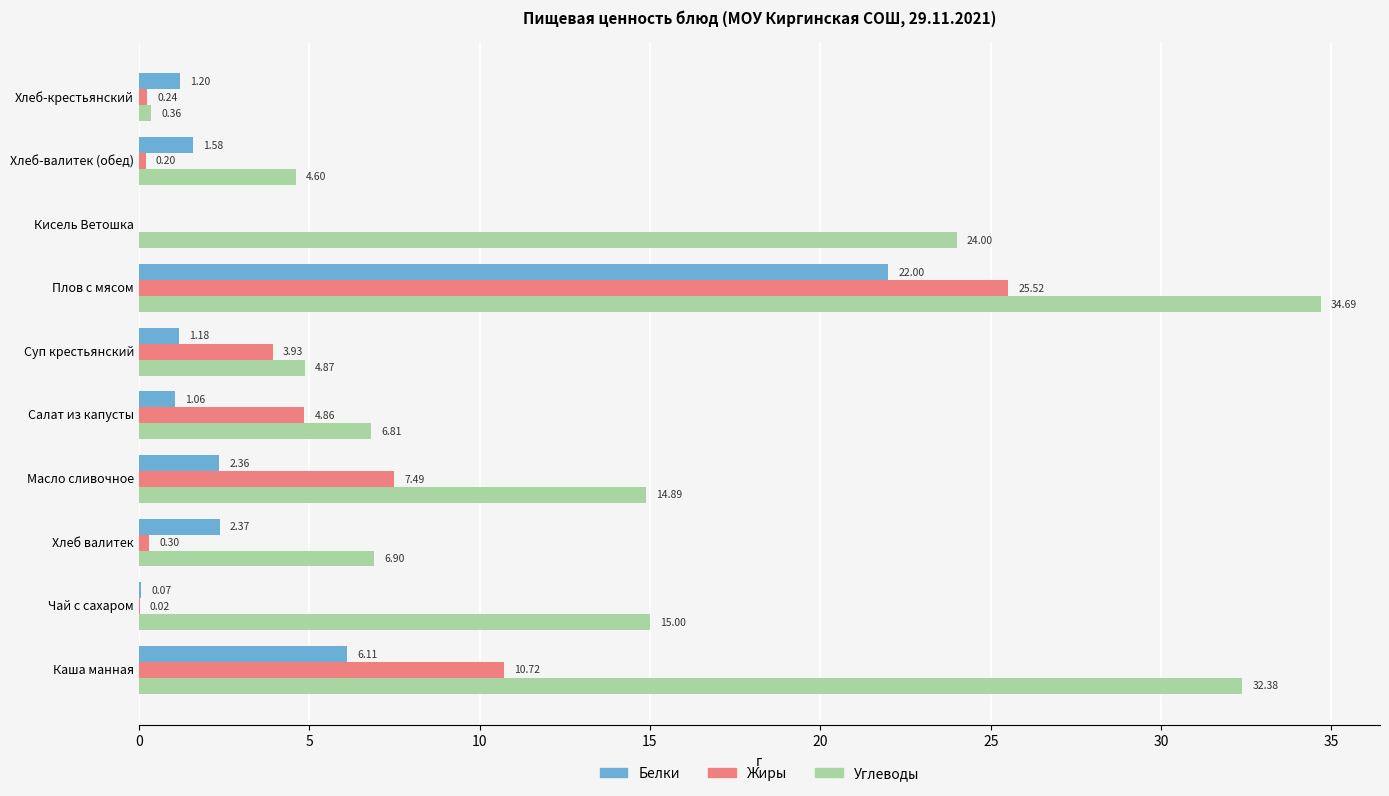

At which category is the sum across all series the highest?

Плов с мясом